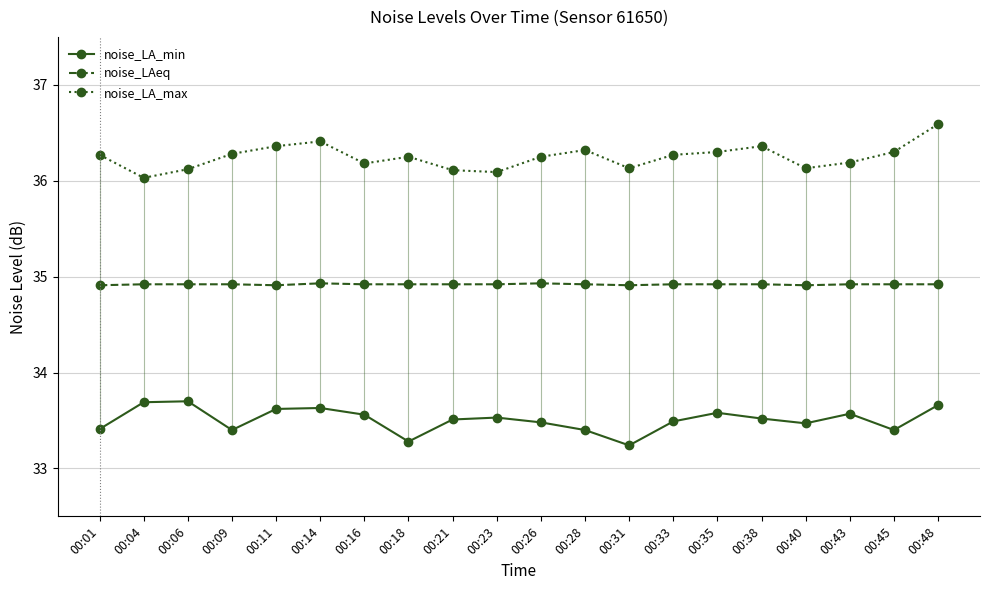

How many lines are shown in the chart?

3